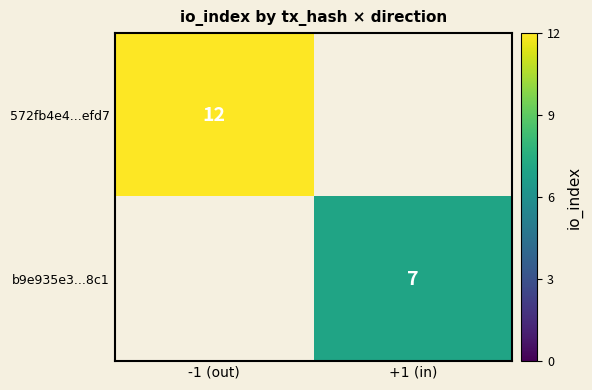

Is the value of b9e935e3...8c1 at +1 (in) greater than the value of 572fb4e4...efd7 at -1 (out)?

No